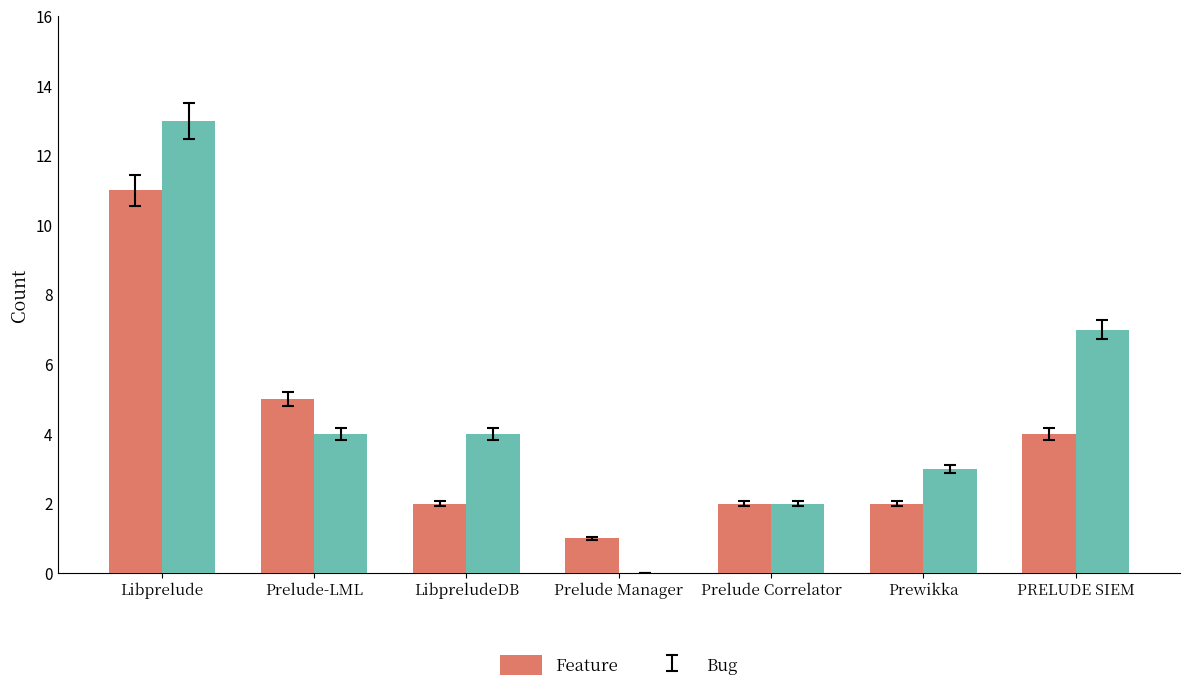

What is the sum of the Feature values at Prelude Correlator and Prelude Manager?

3